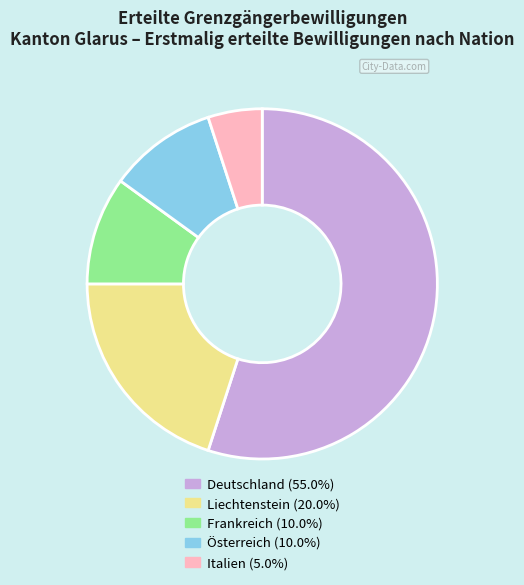

How many slices are in this pie chart?

5